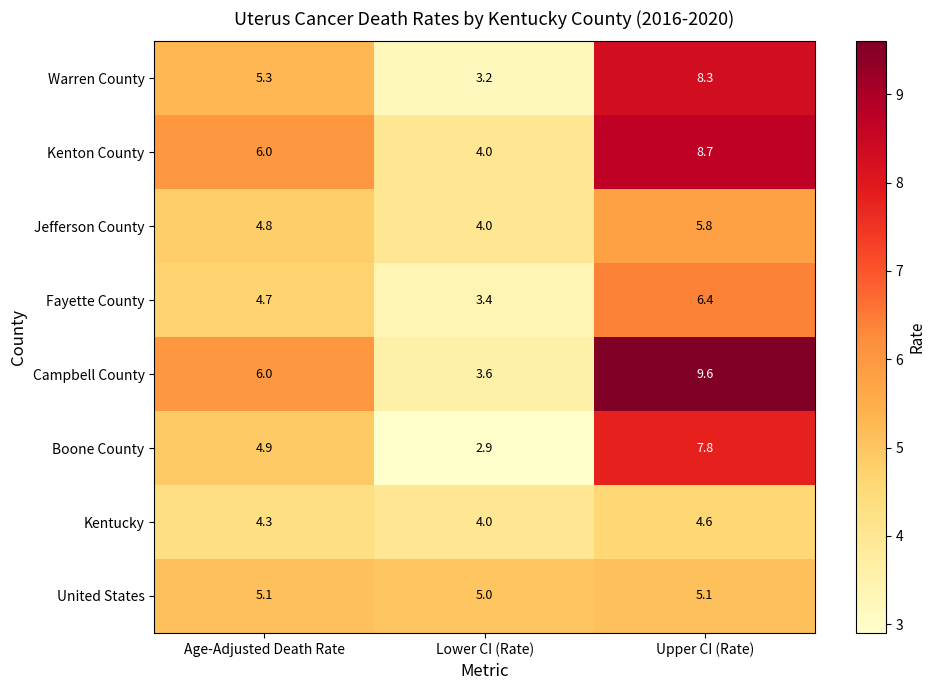

What is the total value across all series at Upper CI (Rate)?

56.3